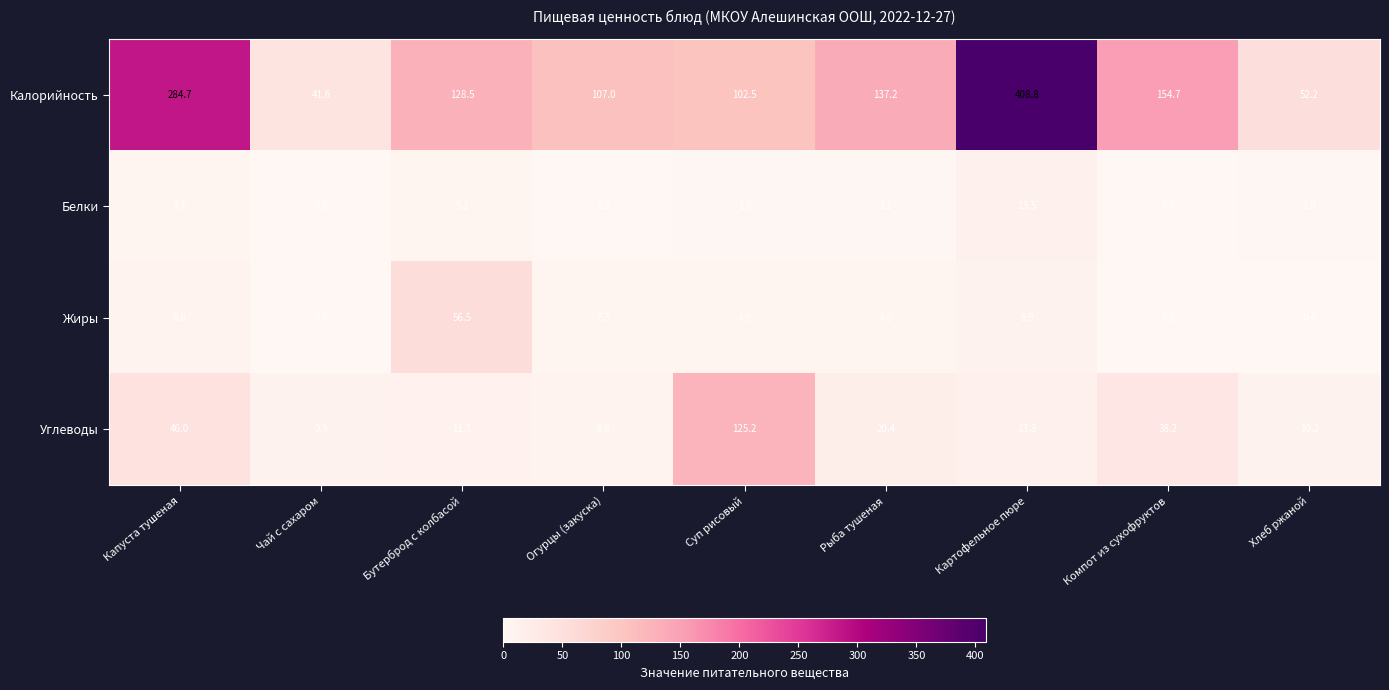

How many categories are shown in the chart?

9